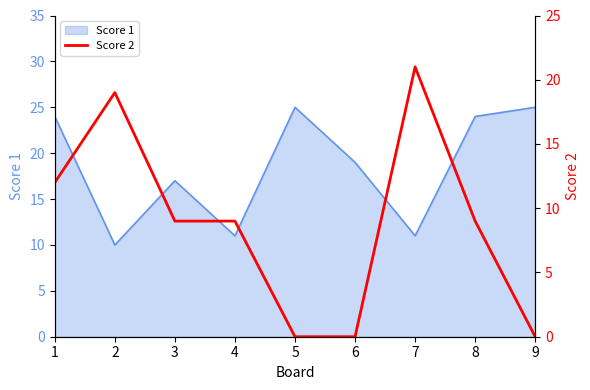

At which label does the data first exceed 9?

1